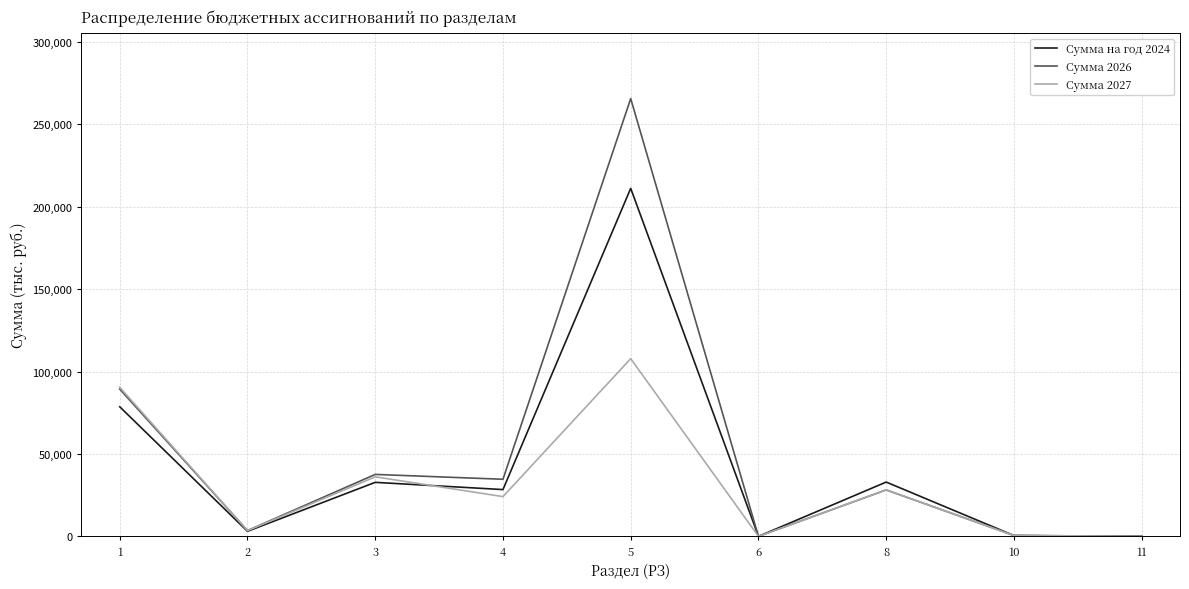

At which label does Сумма 2026 reach its peak?

5